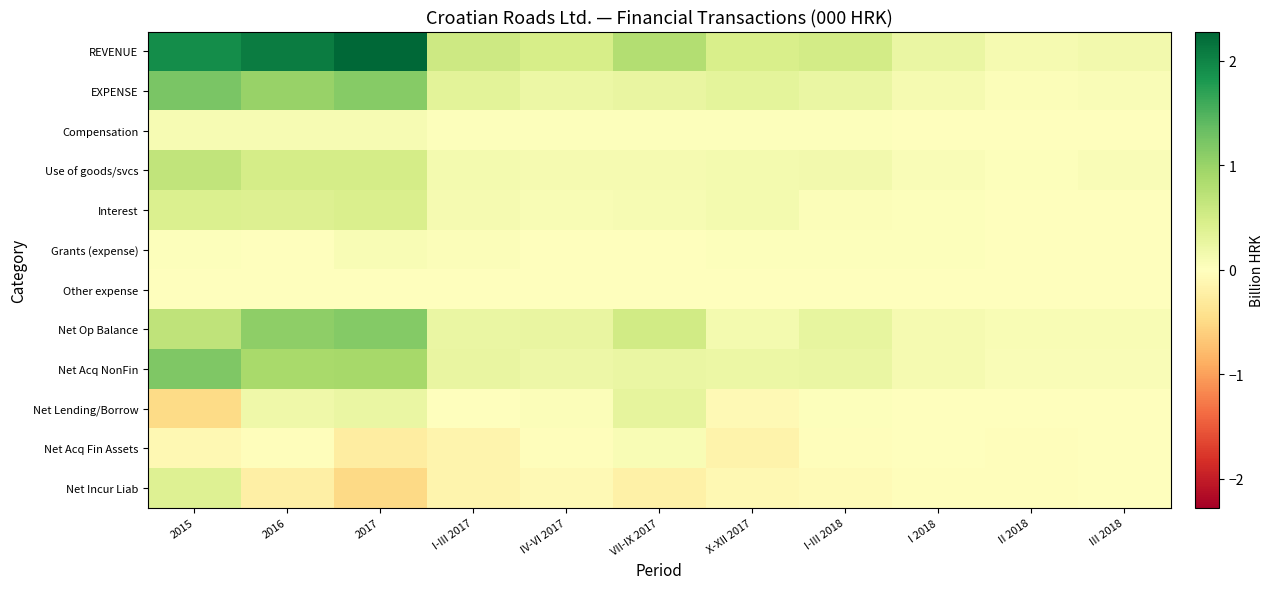

At which category does the chart reach its peak across all series?

2017